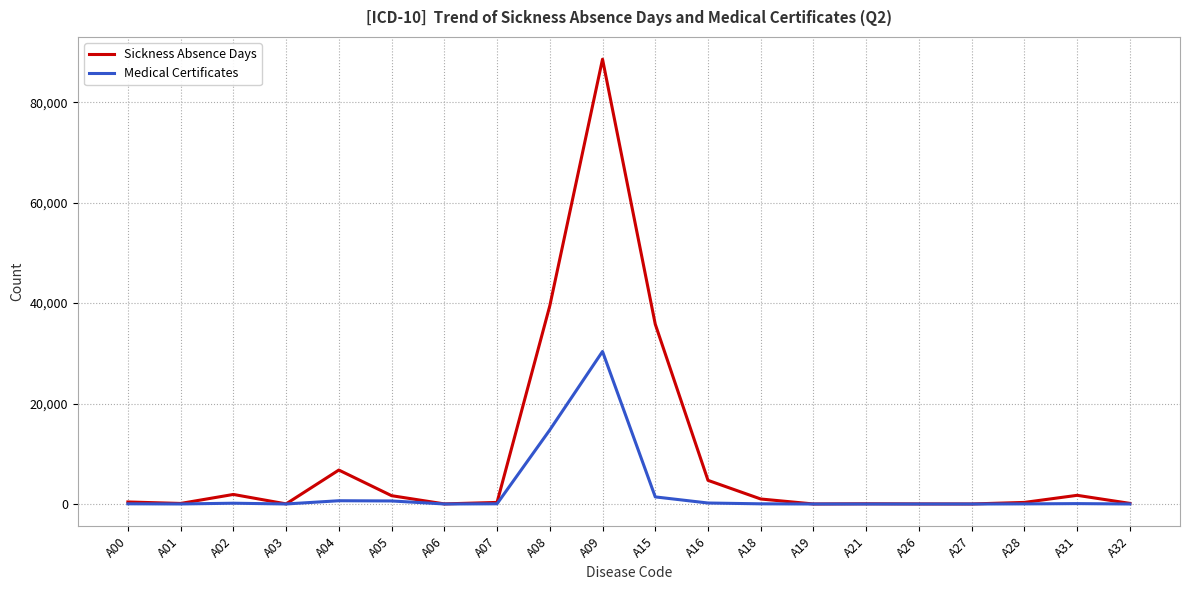

List the series in order of their peak value, highest first.

Sickness Absence Days, Medical Certificates